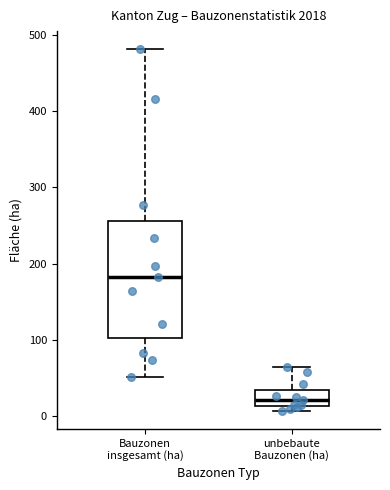

Reading left to right, transcribe this box plot: for each box, give where its median line is, the range the box spans, and where its two whiskers end, as read against the y-axis. The values are not printed on the chart, so give them approximately, as read against the axis.

Bauzonen insgesamt (ha): median 180, box 100 to 260, whiskers 50 to 480
unbebaute Bauzonen (ha): median 20, box 10 to 30, whiskers 10 (just below the box's lower edge) to 70